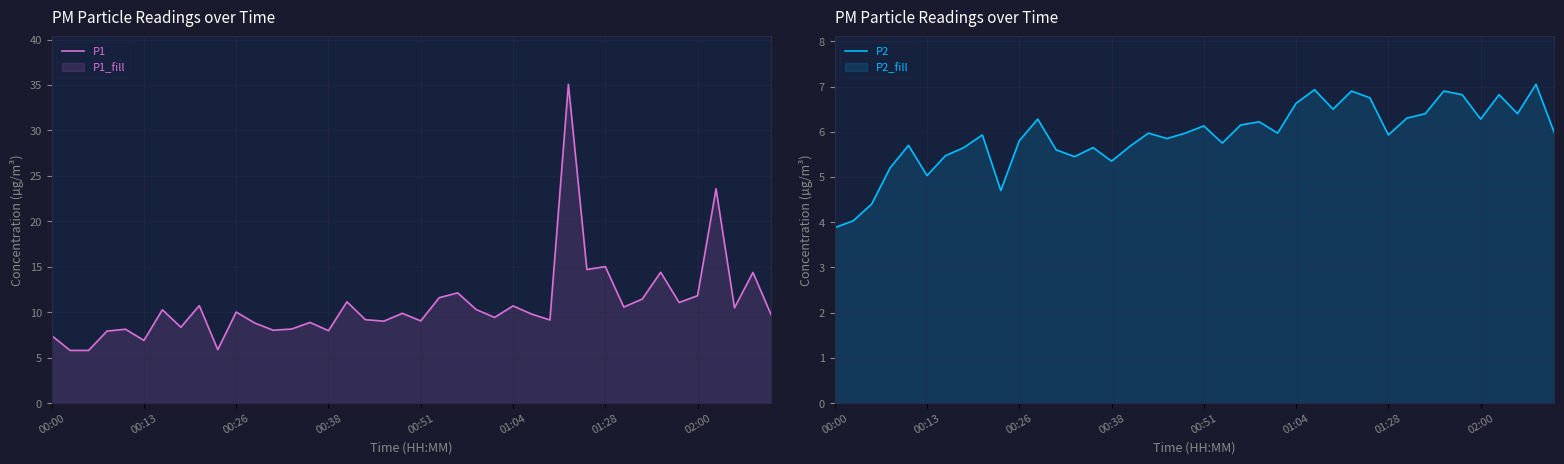

Is the value of P2 at 01:04 greater than the value of P1 at 01:28?

No